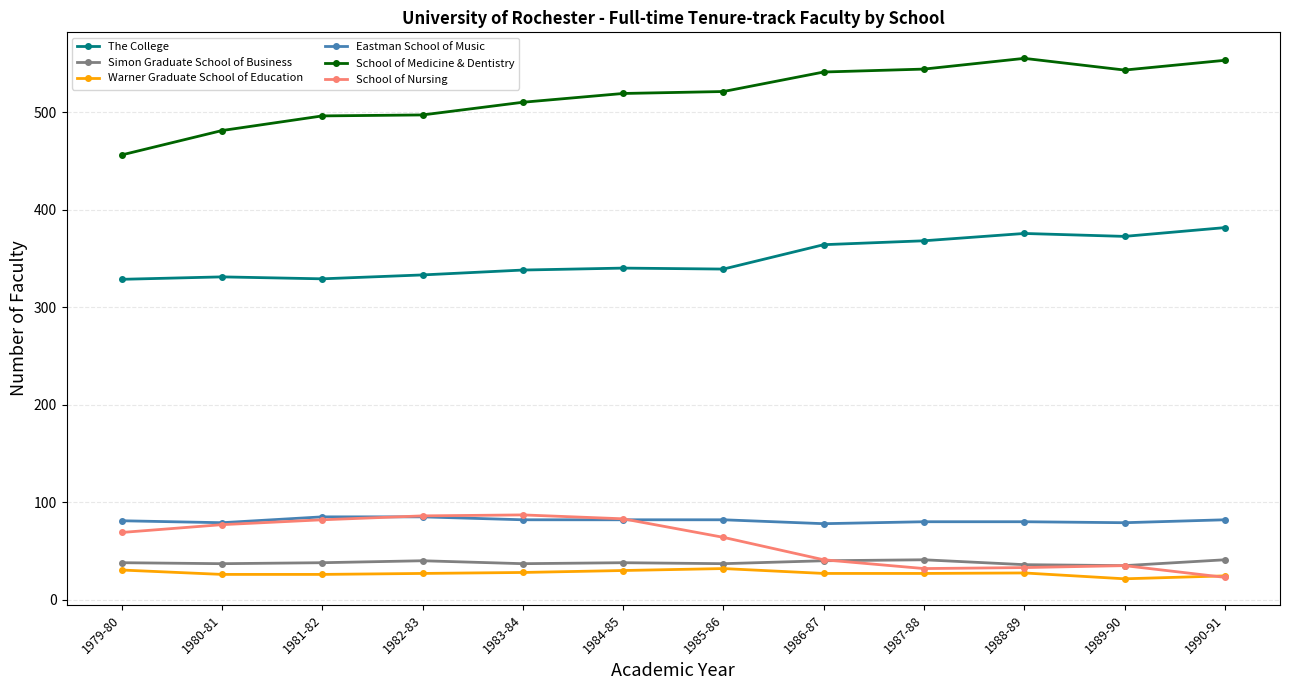

Is the value of Eastman School of Music at 1989-90 greater than the value of The College at 1985-86?

No